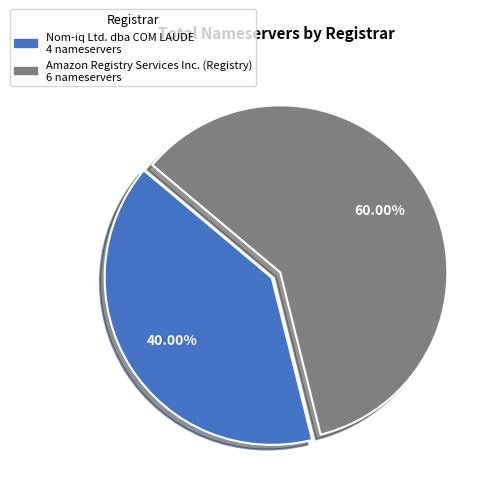

Is there any slice that represents more than half of the pie?

Yes